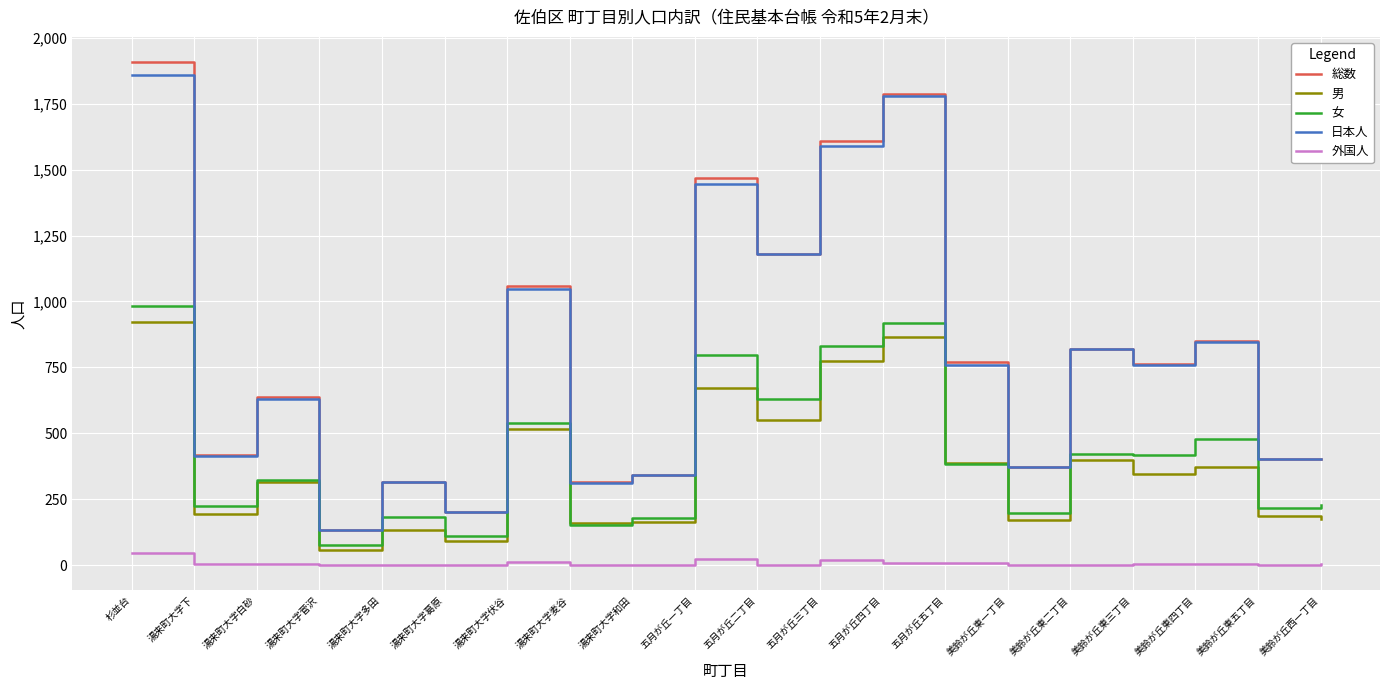

Which series has the widest spread of values?

総数